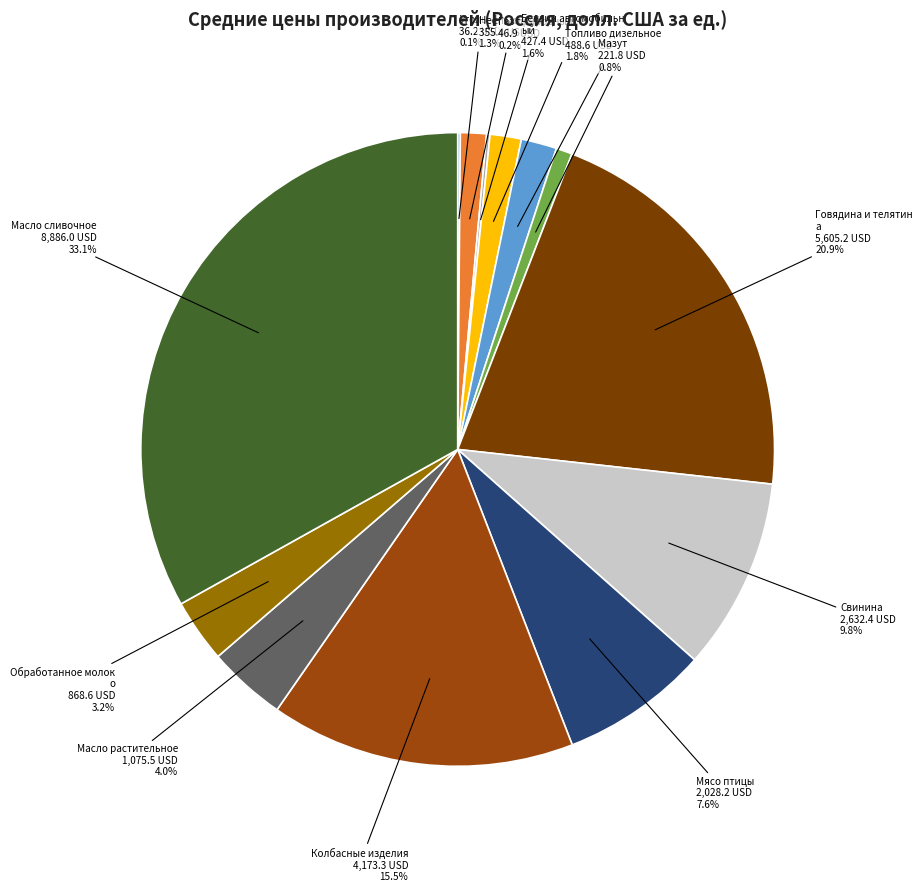

Rank the categories by value from highest to lowest.

Масло сливочное, Говядина и телятина, Колбасные изделия, Свинина, Мясо птицы, Масло растительное, Обработанное молоко, Топливо дизельное, Бензин автомобильный, Нефть сырая, Мазут, Газ природный, Уголь